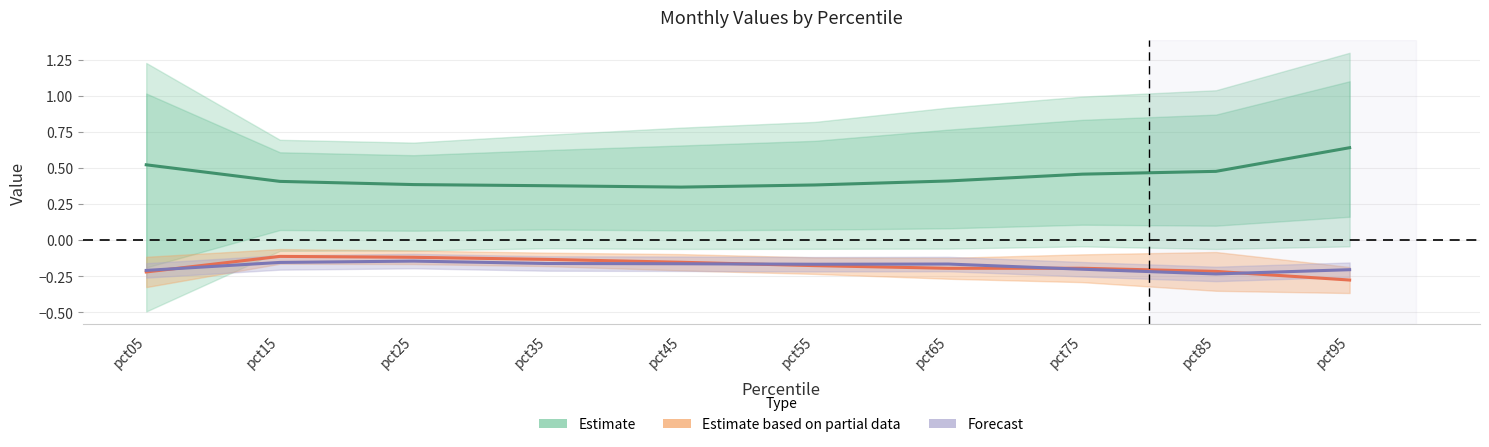

What is the spread (max minus min) of values at pct65?

0.6